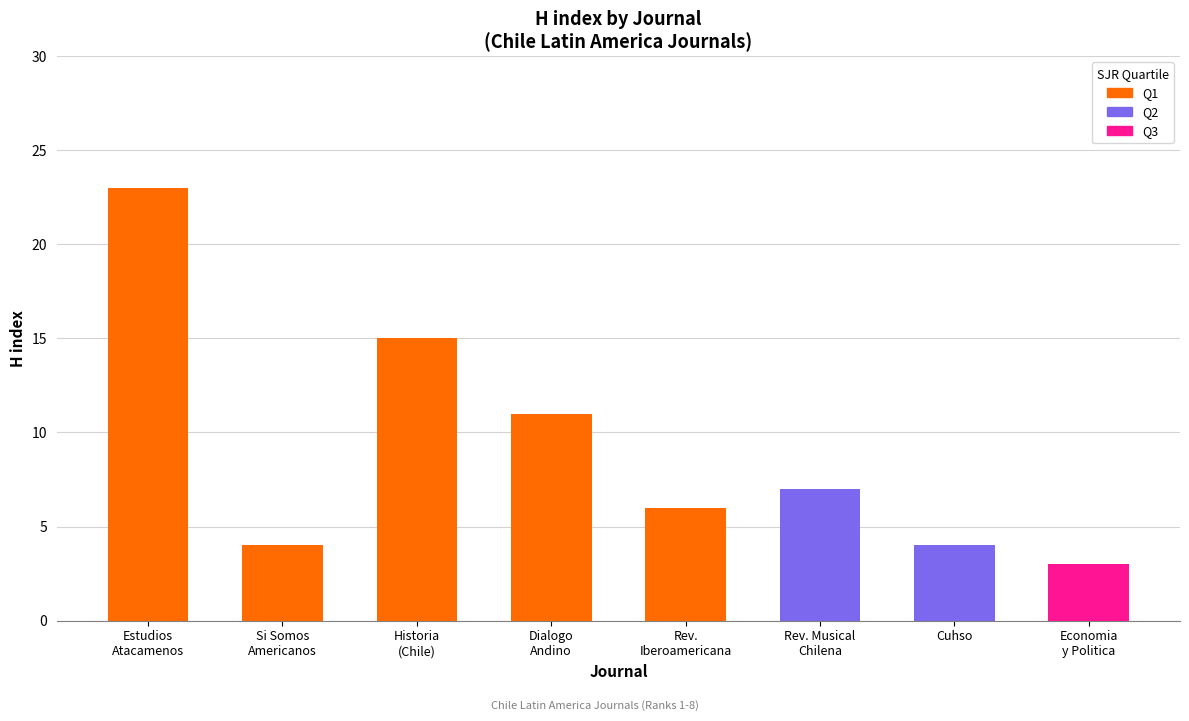

What is the maximum value shown in the chart?

23